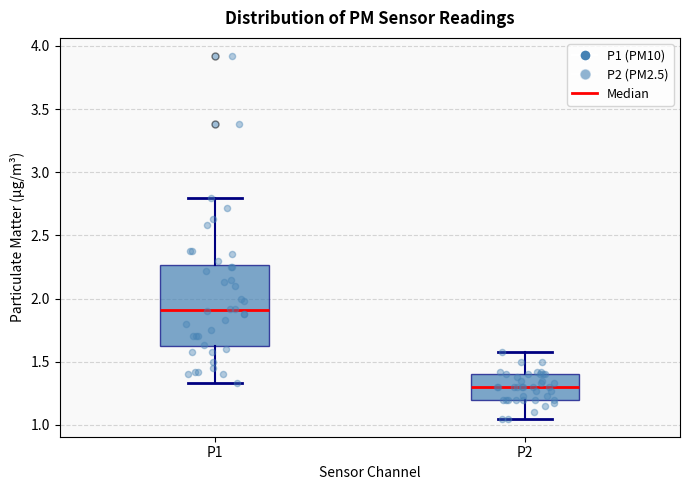

Where does the median line of the box for P1 sit on the y-axis? The values are not printed on the chart, so give them approximately, as read against the axis.

1.90